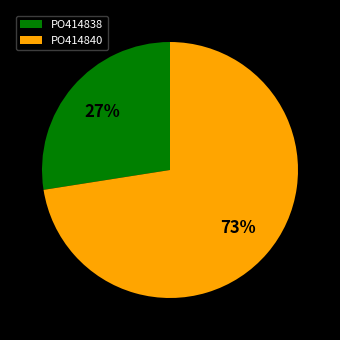

Combined, do PO414838 and PO414840 account for over 50%?

Yes